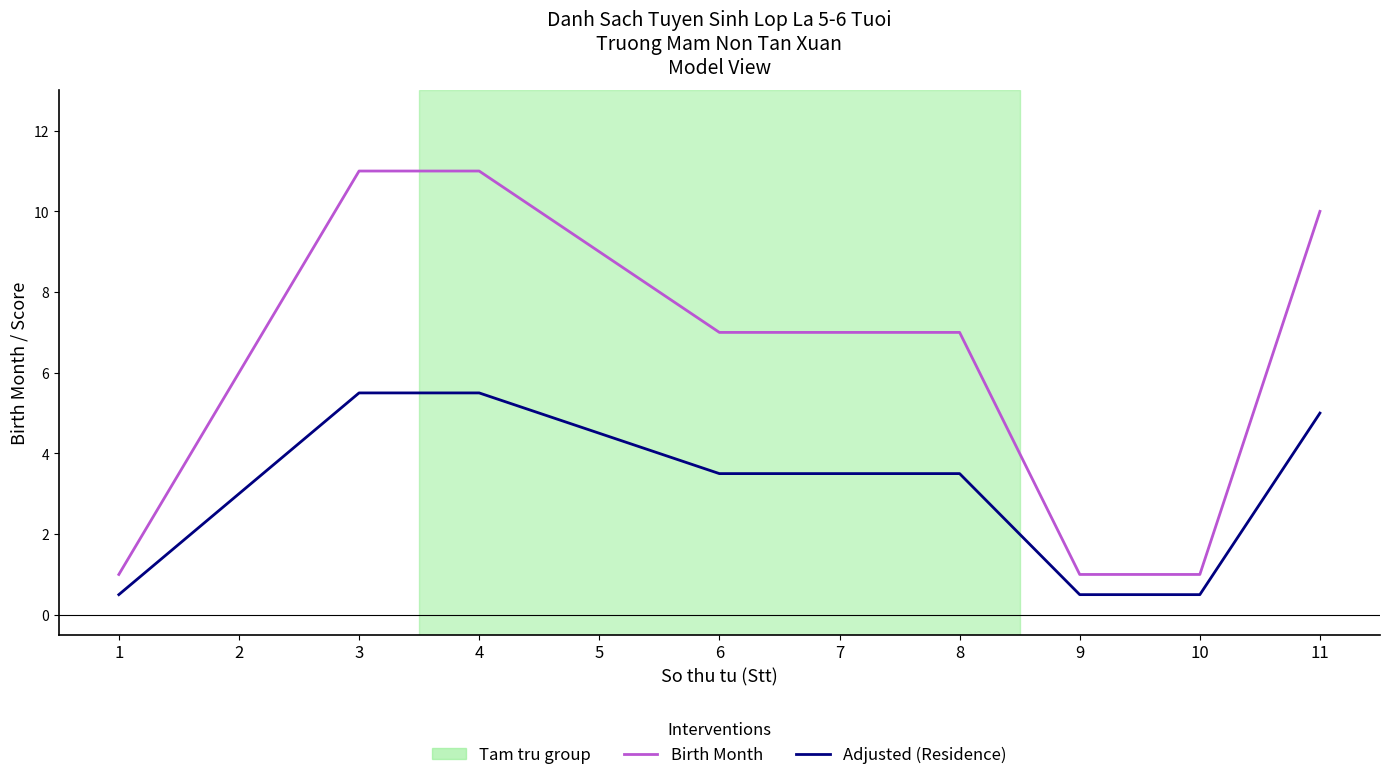

Reading left to right, transcribe all the data shown in this chart.

Birth Month: 1=1.0	2=6.0	3=11.0	4=11.0	5=9.0	6=7.0	7=7.0	8=7.0	9=1.0	10=1.0	11=10.0
Adjusted (Residence): 1=0.5	2=3.0	3=5.5	4=5.5	5=4.5	6=3.5	7=3.5	8=3.5	9=0.5	10=0.5	11=5.0